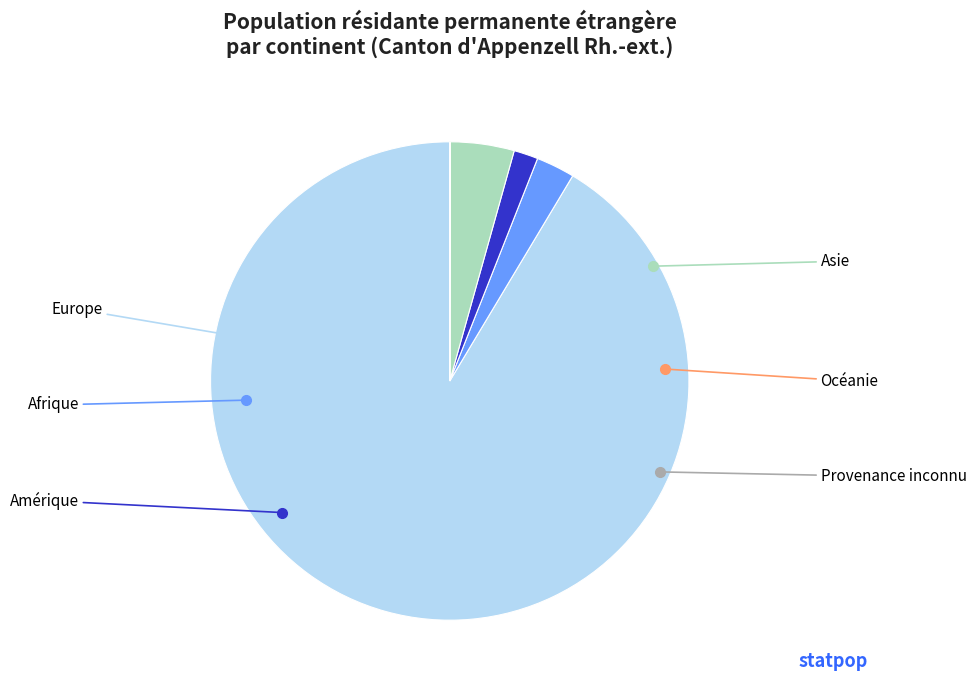

Is there a majority slice in this chart?

Yes